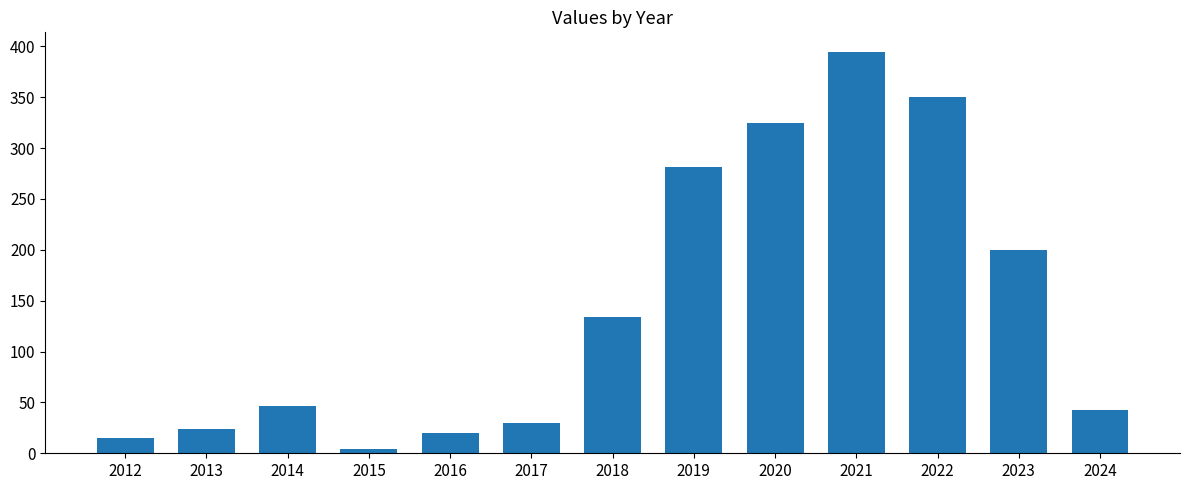

The value at 2019 is 420. True or false?

False